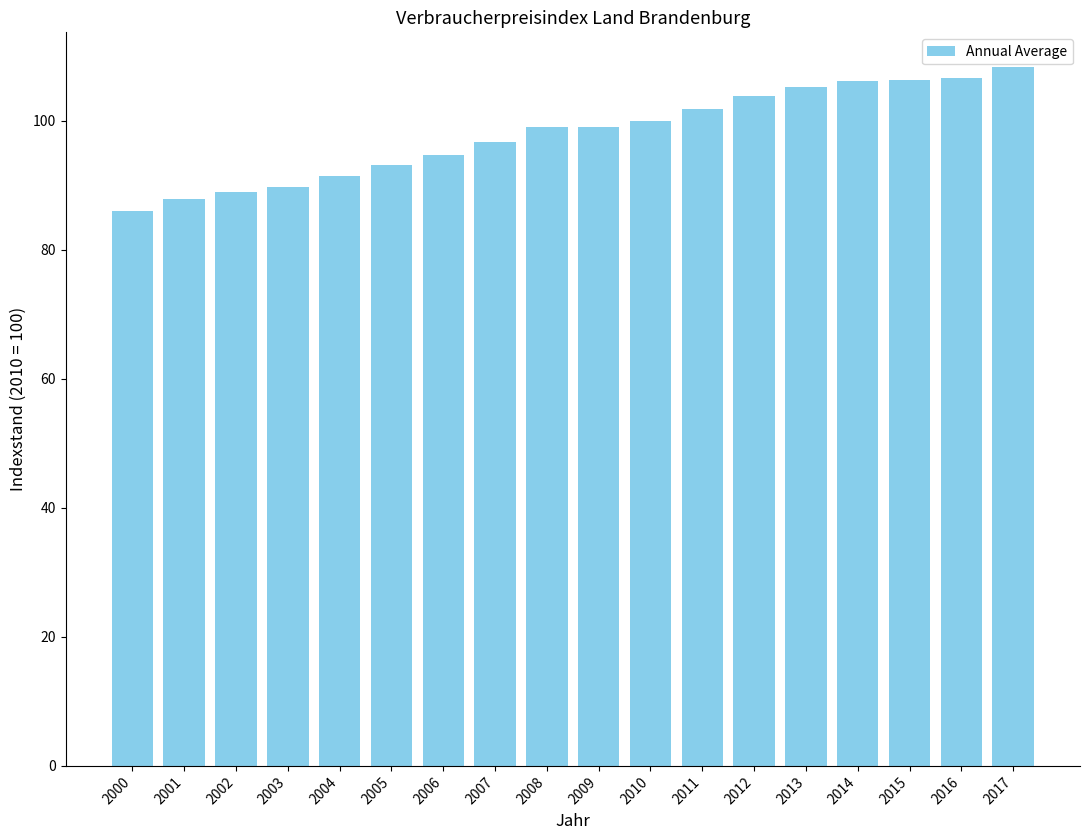

The chart shows a value of 144.8 at 2001. True or false?

False